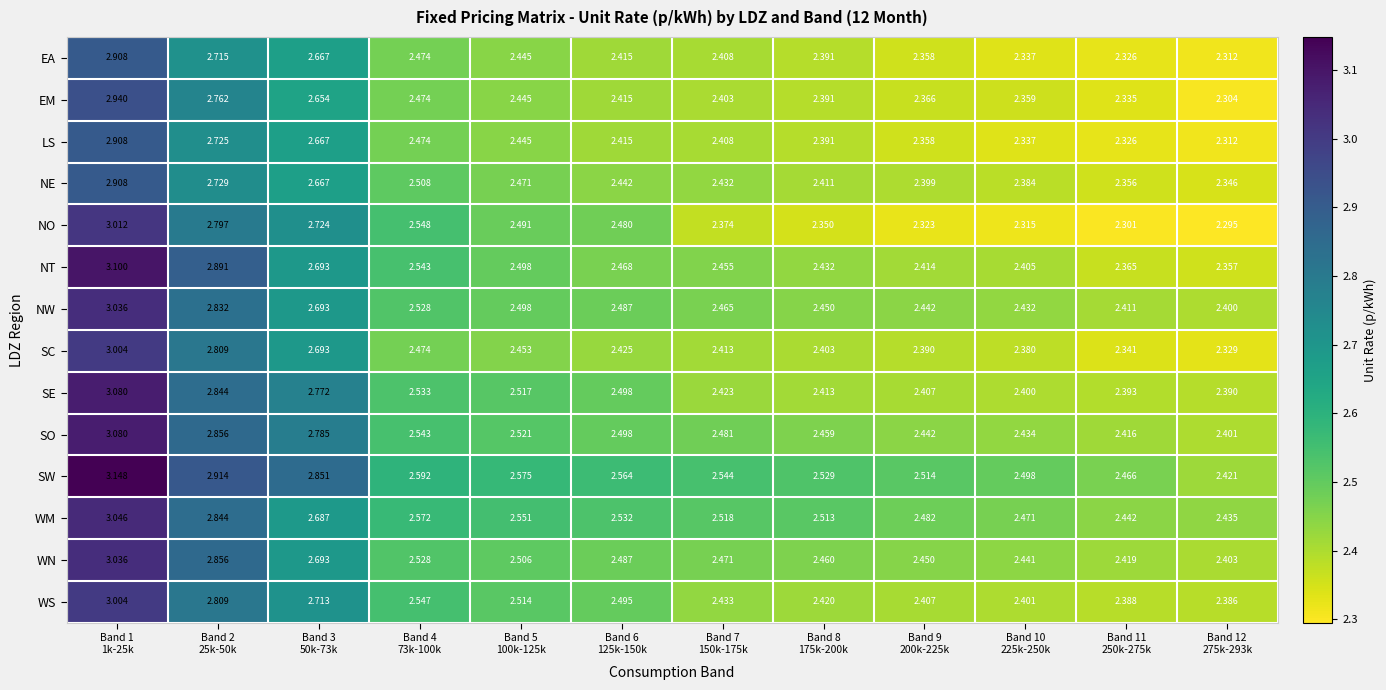

Which series has the largest total across all categories?

SW